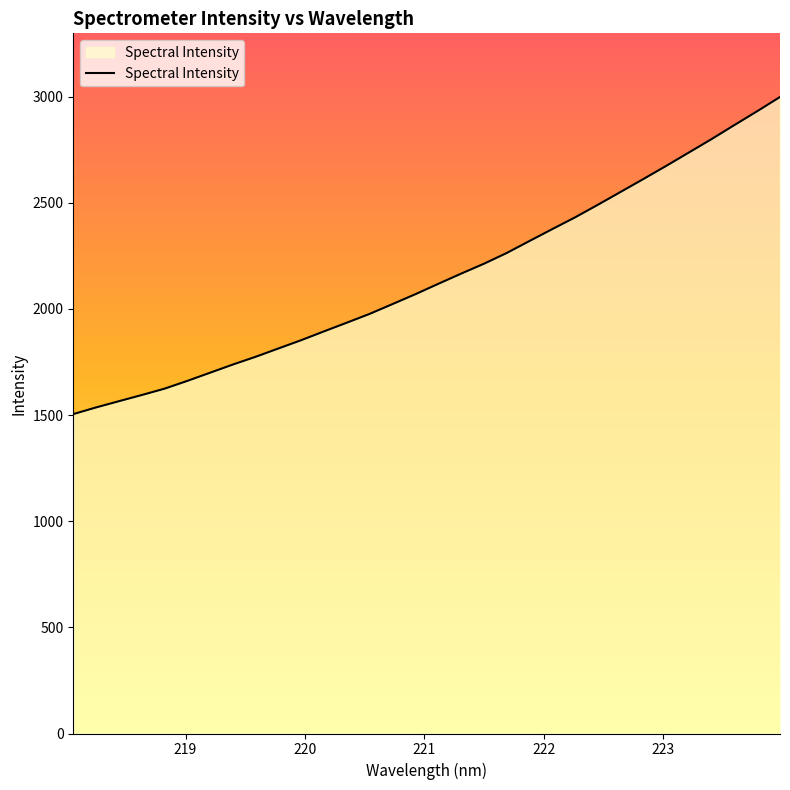

What is the difference between the maximum and minimum values?

1493.9